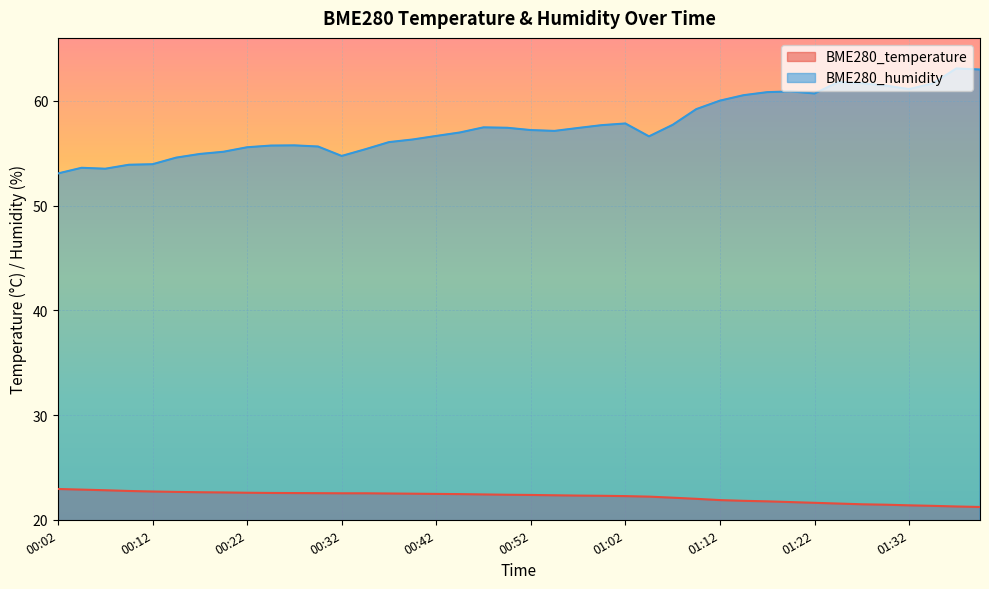

What are all the series names shown in the legend?

BME280_temperature, BME280_humidity